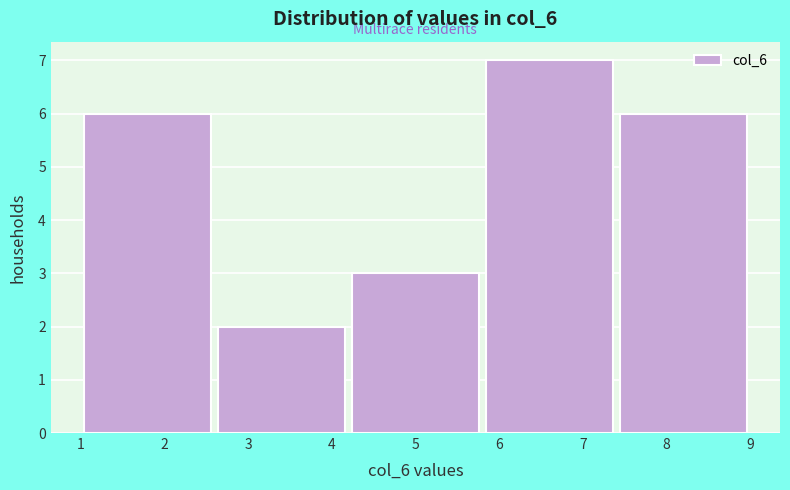

Over which range of the x-axis is the bar tallest?

5.8 to 7.4